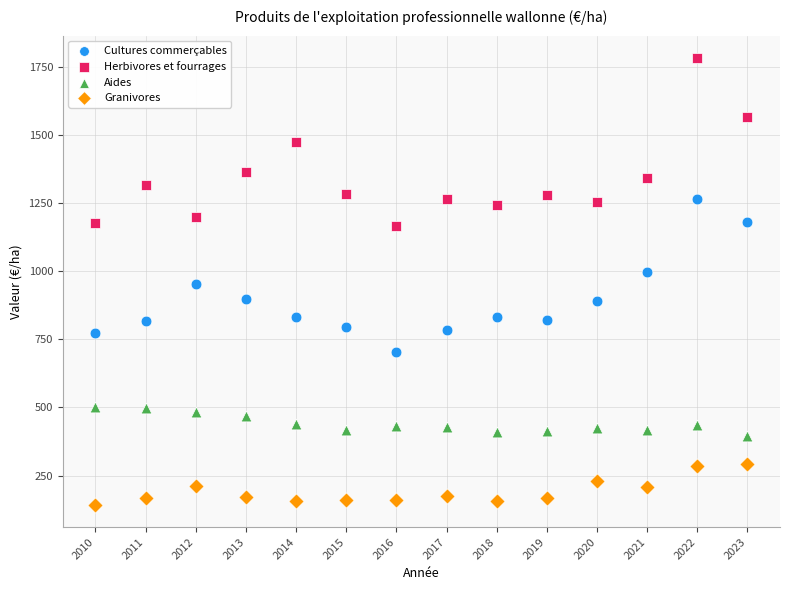

Across all data points, what is the range of X values (max minus min)?

13.0